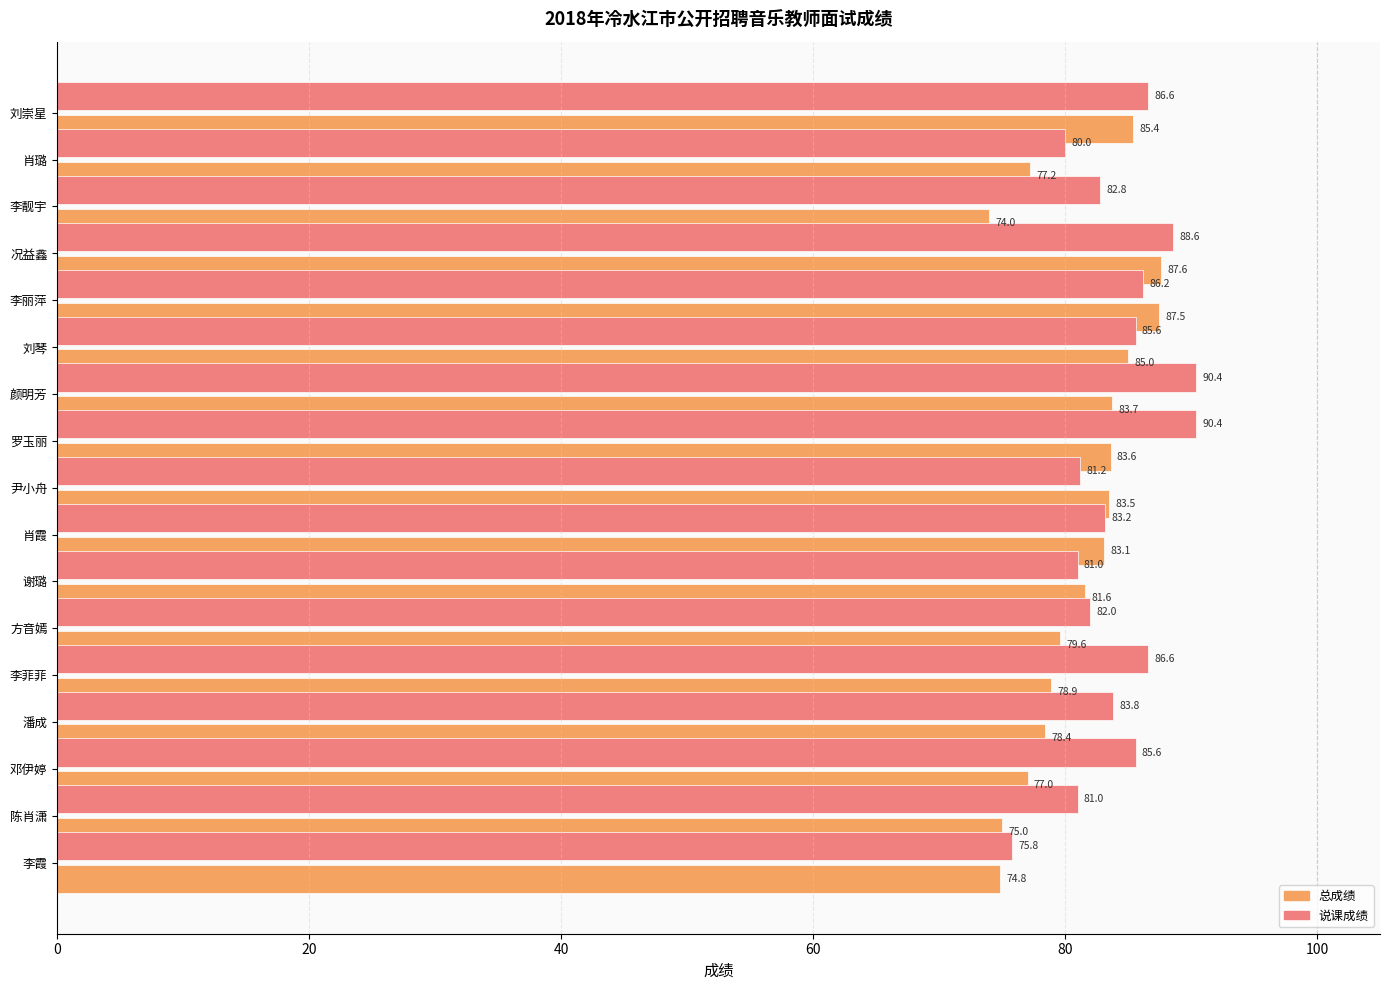

How many values in the 总成绩 series exceed 81?

9